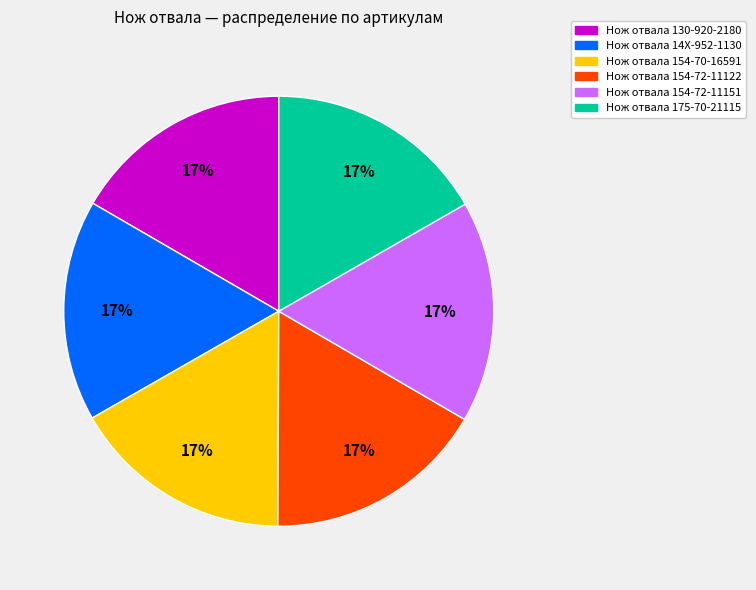

To the nearest percent, what percentage of the pie is Нож отвала 175-70-21115?

17%